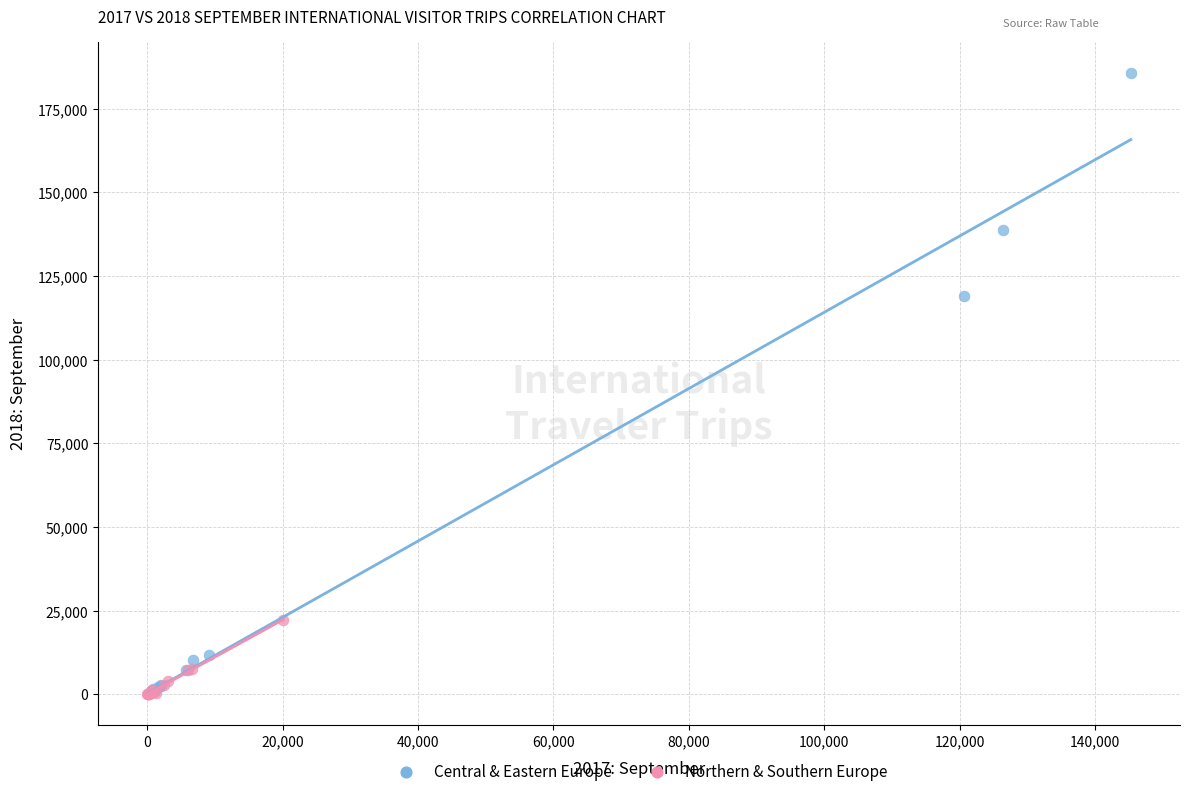

Which series has the widest spread of Y values?

Central & Eastern Europe